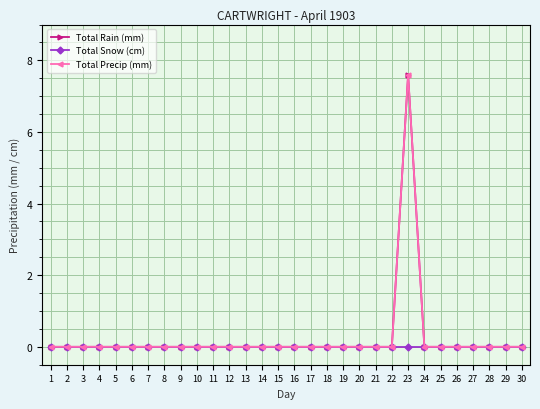

True or false: Total Rain (mm) and Total Precip (mm) cross at least once.

False